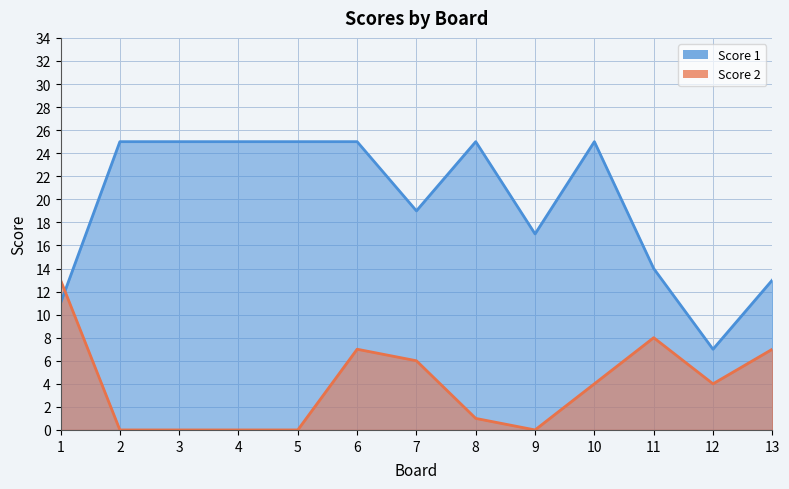

True or false: Score 2 has a value of 18 at 1.

False